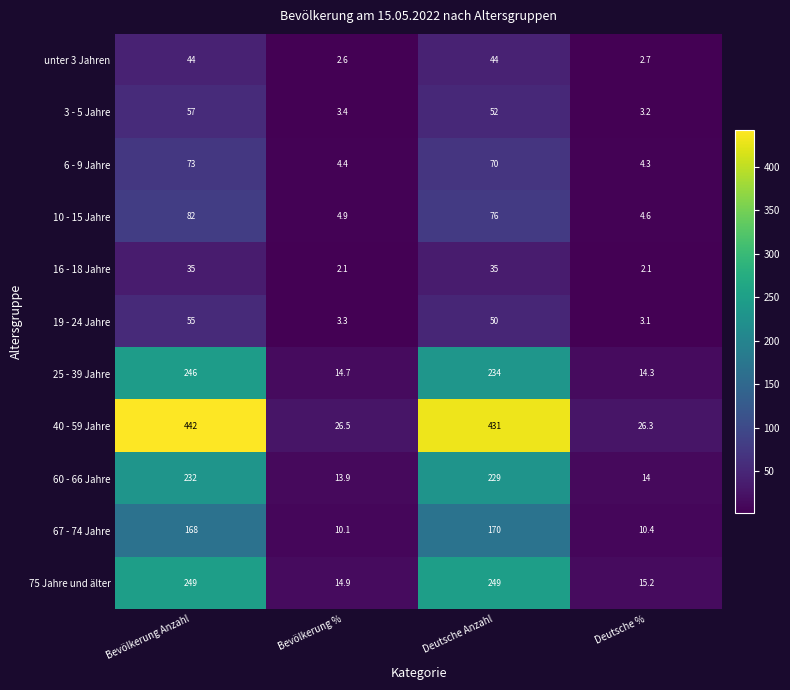

True or false: 75 Jahre und älter has a value of 10.5 at Deutsche %.

False